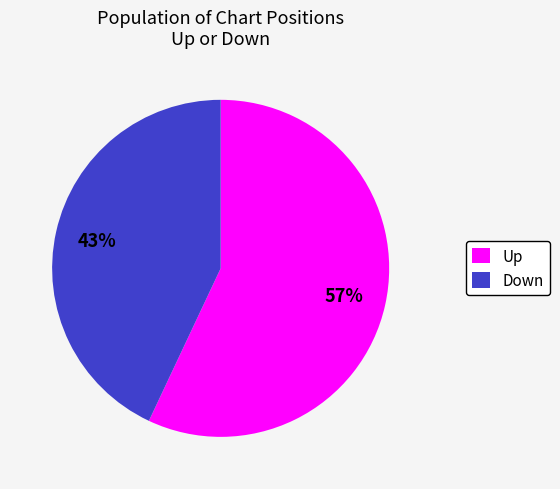

What is the majority slice?

Up